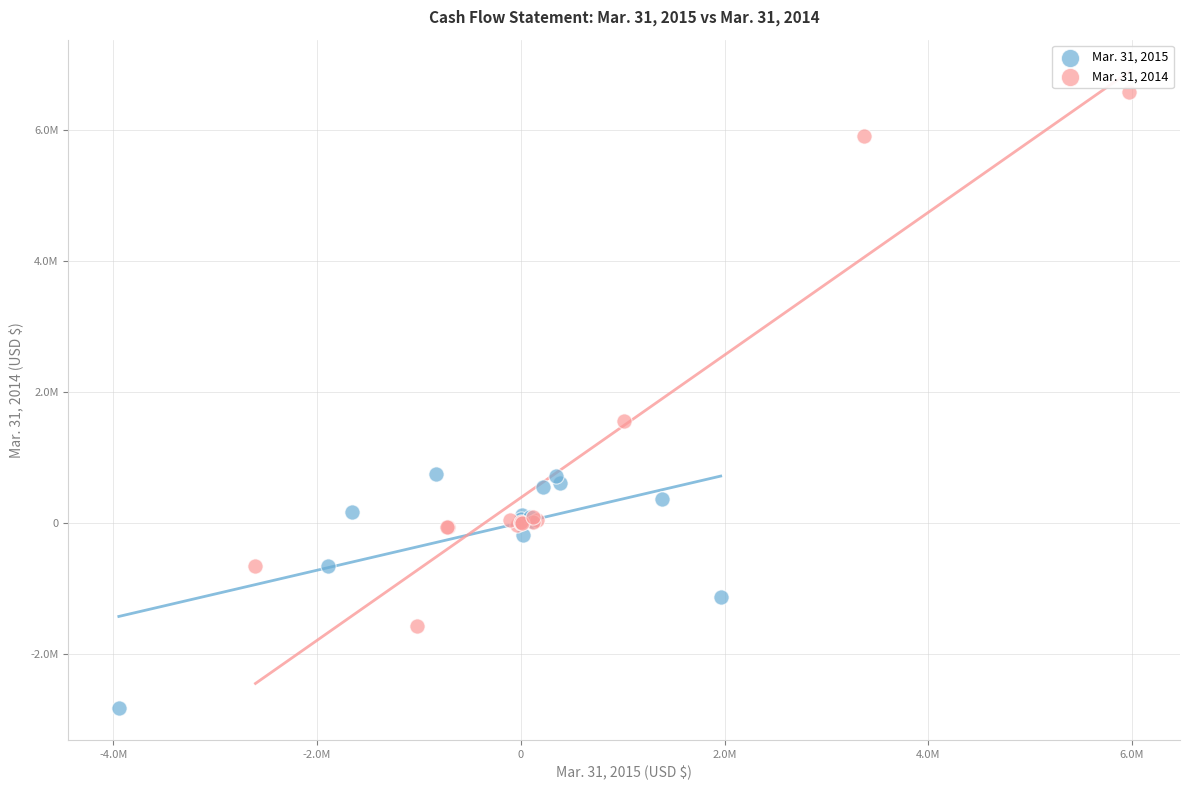

Which series reaches the minimum Y coordinate?

Mar. 31, 2015